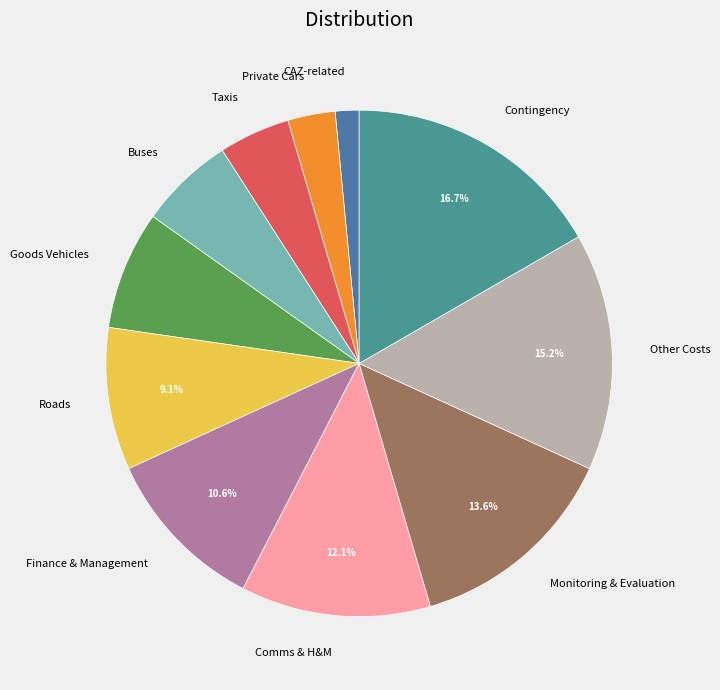

Is Private Cars the majority of the pie?

No